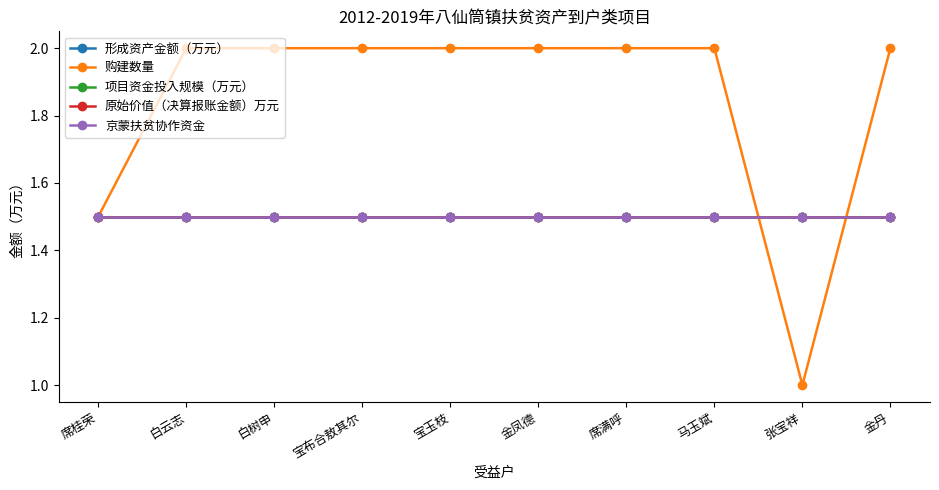

What is the average value of the 购建数量 series?

1.9